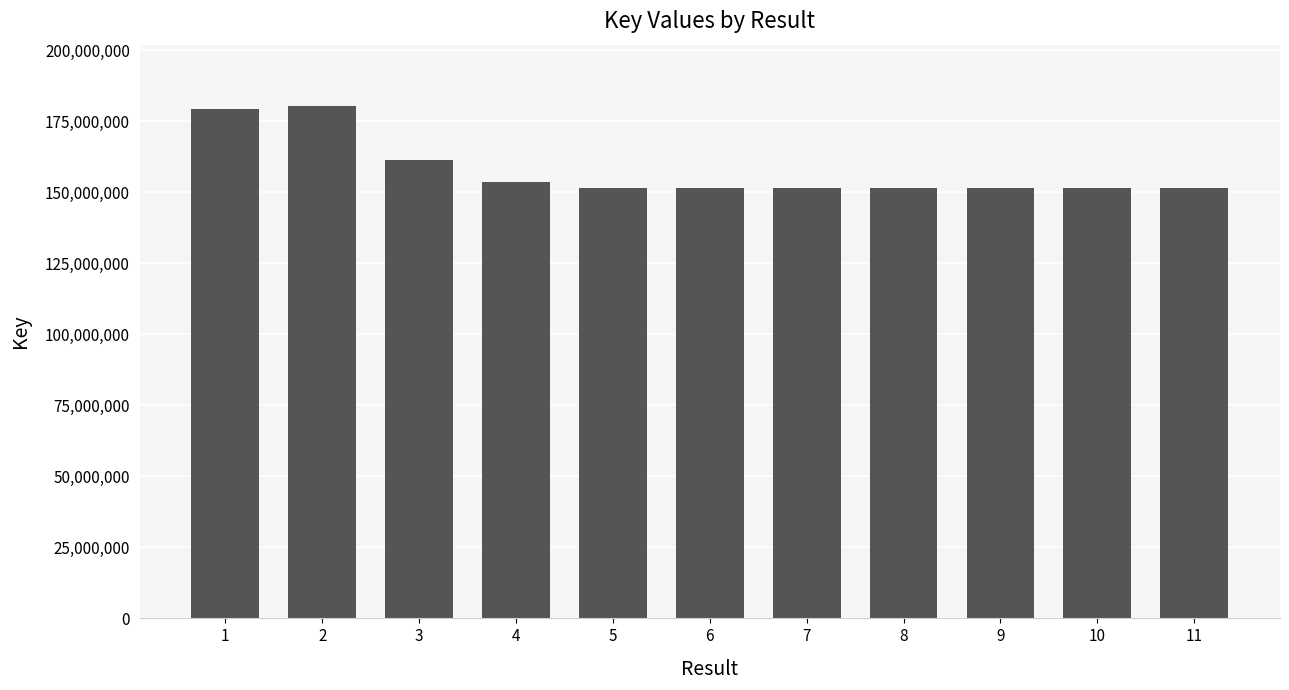

Where does the data first go above 151714462?

1